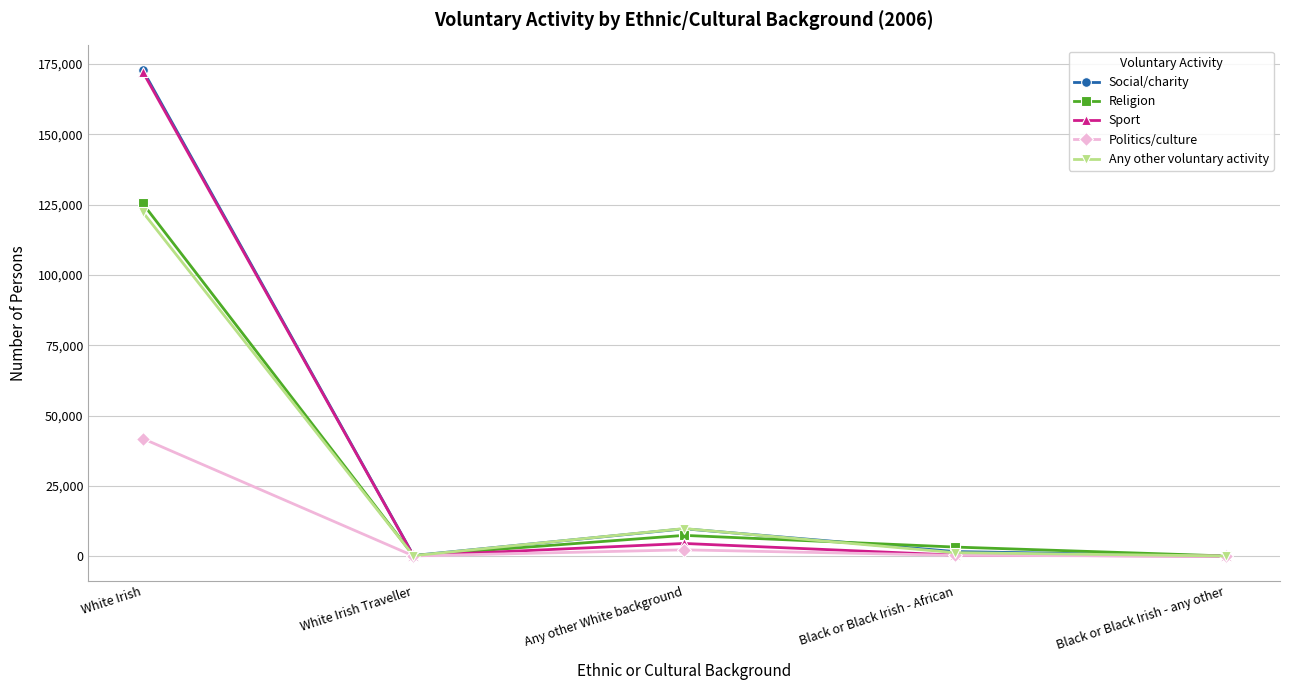

In Any other voluntary activity, how many points are lower than both neighbors (excluding endpoints)?

1